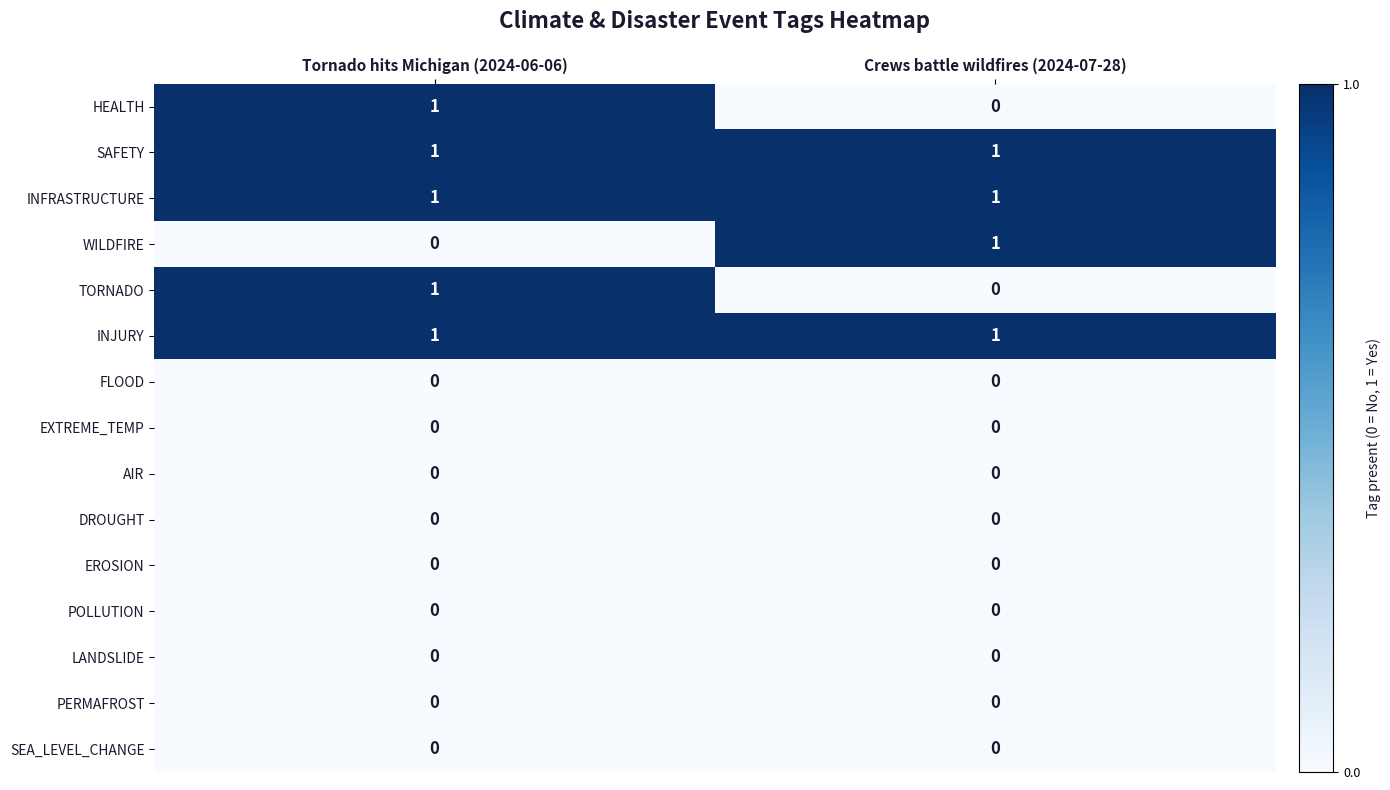

True or false: FLOOD has a value of 0 at Crews battle wildfires (2024-07-28).

True